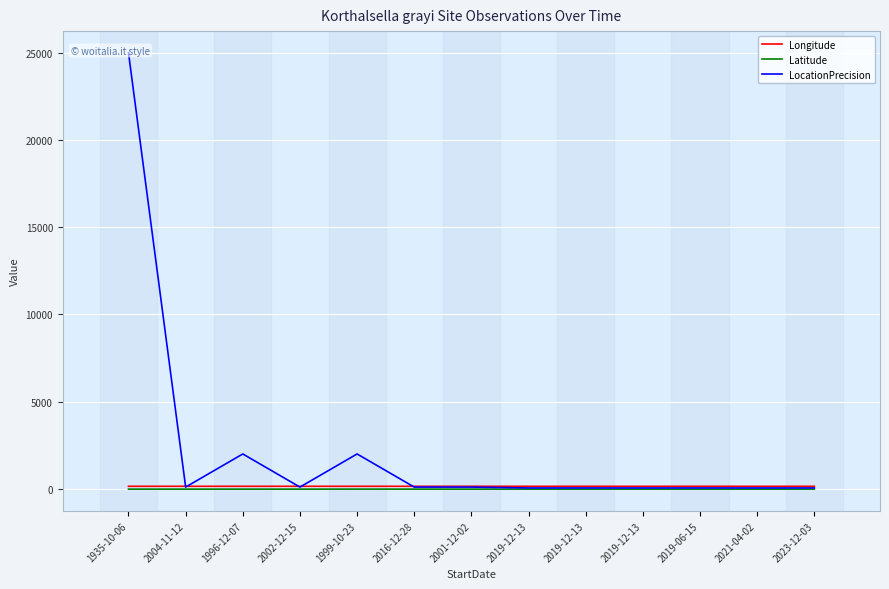

What value does the Longitude series have at 2019-12-13?

145.0